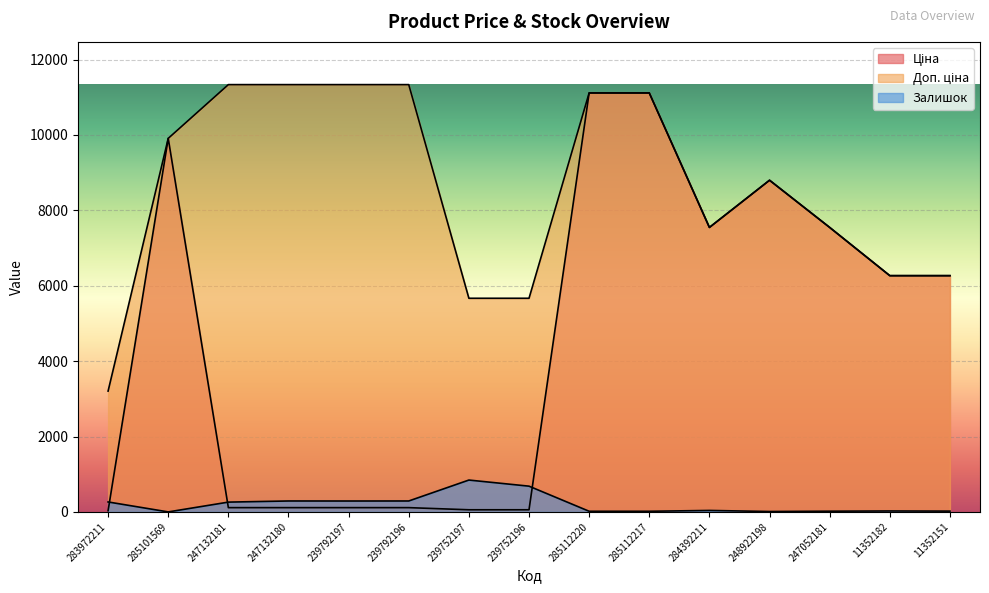

What is the value of the Залишок point at the 11th from the left?

39.0